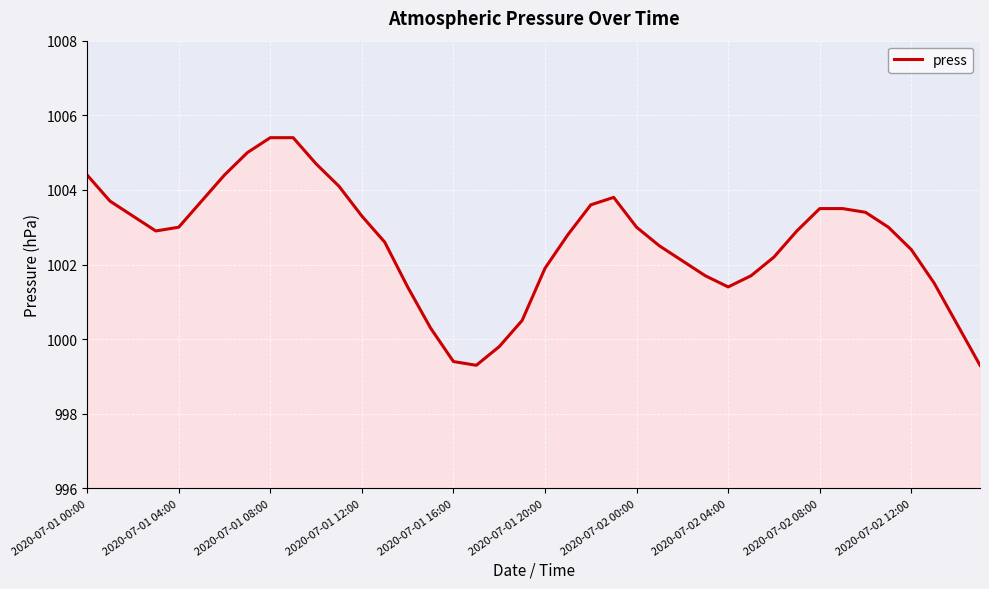

Does the chart have visible grid lines?

Yes